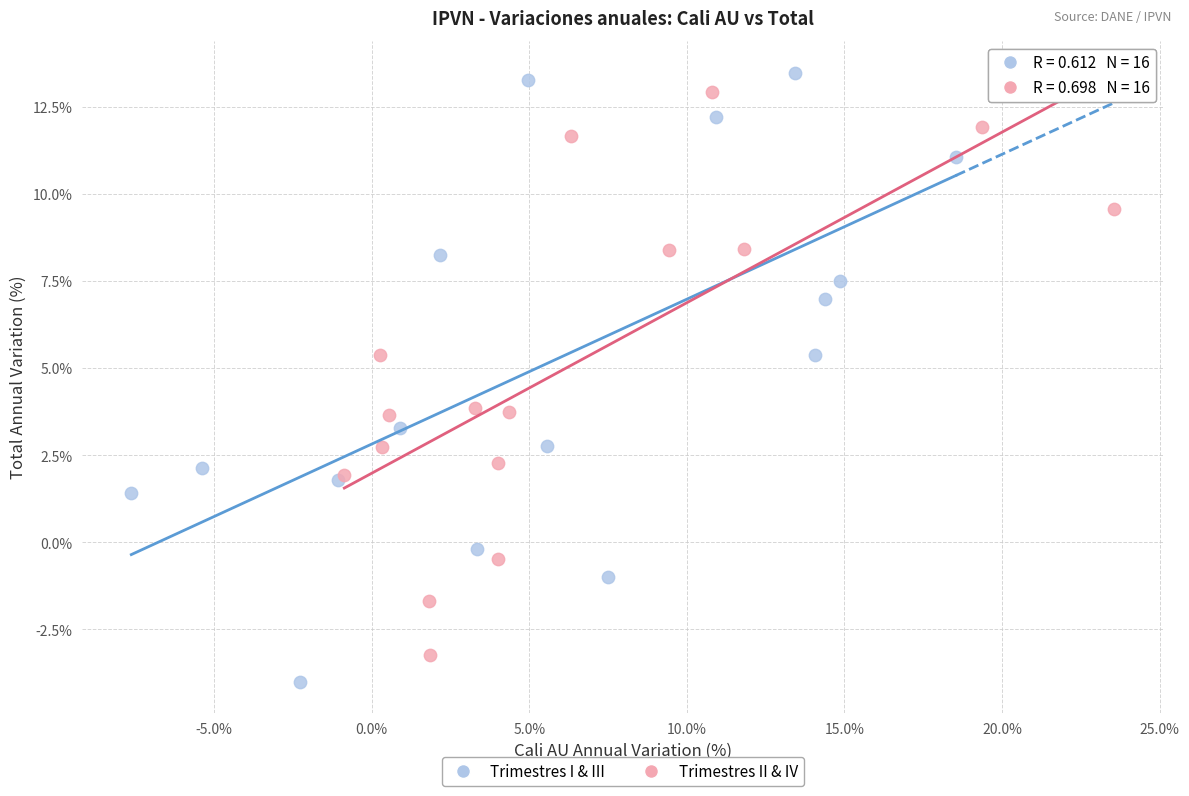

What are all the series names shown in the legend?

Trimestres I & III, Trimestres II & IV